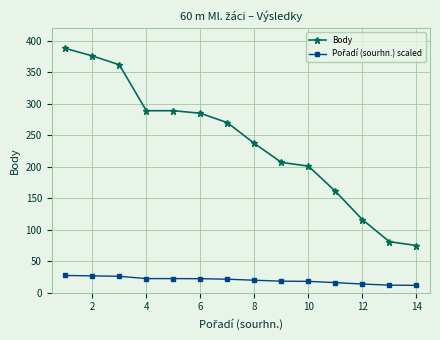

Which series has the widest spread of values?

Body